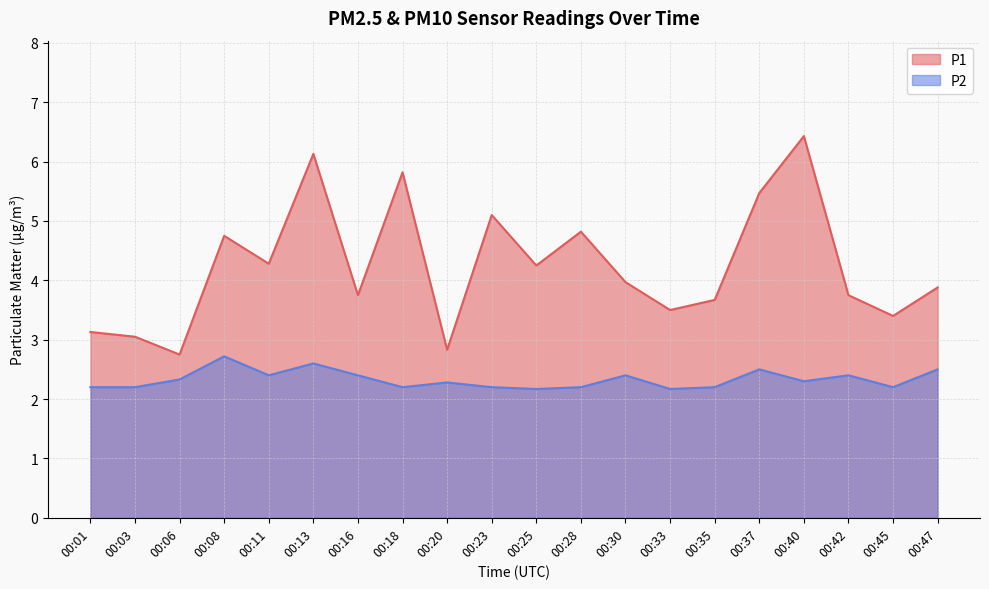

List the labels in order of P1 value, largest first.

00:40, 00:13, 00:18, 00:37, 00:23, 00:28, 00:08, 00:11, 00:25, 00:30, 00:47, 00:16, 00:42, 00:35, 00:33, 00:45, 00:01, 00:03, 00:20, 00:06